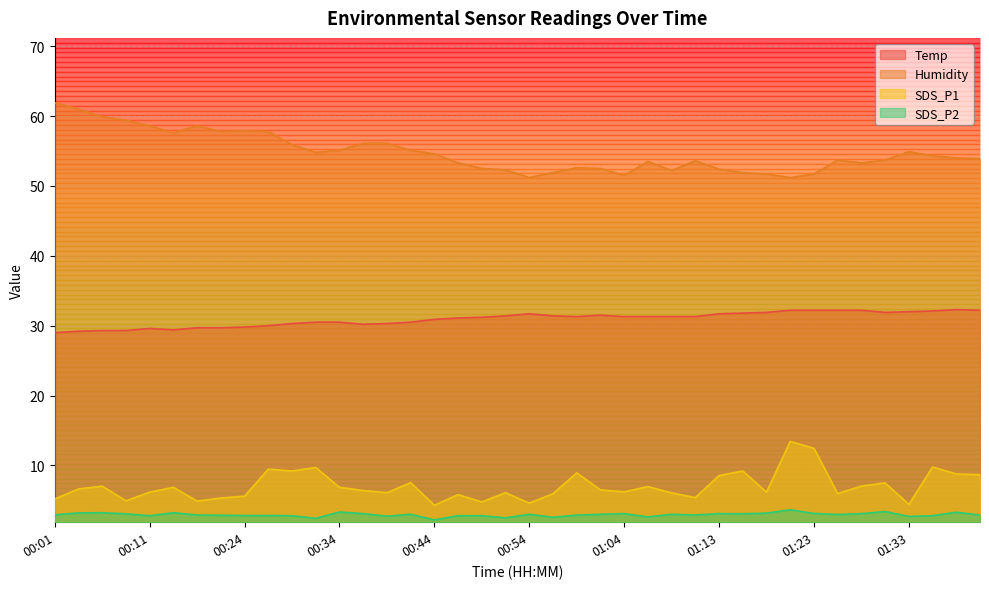

True or false: Temp has a value of 32.2 at 01:23.

True